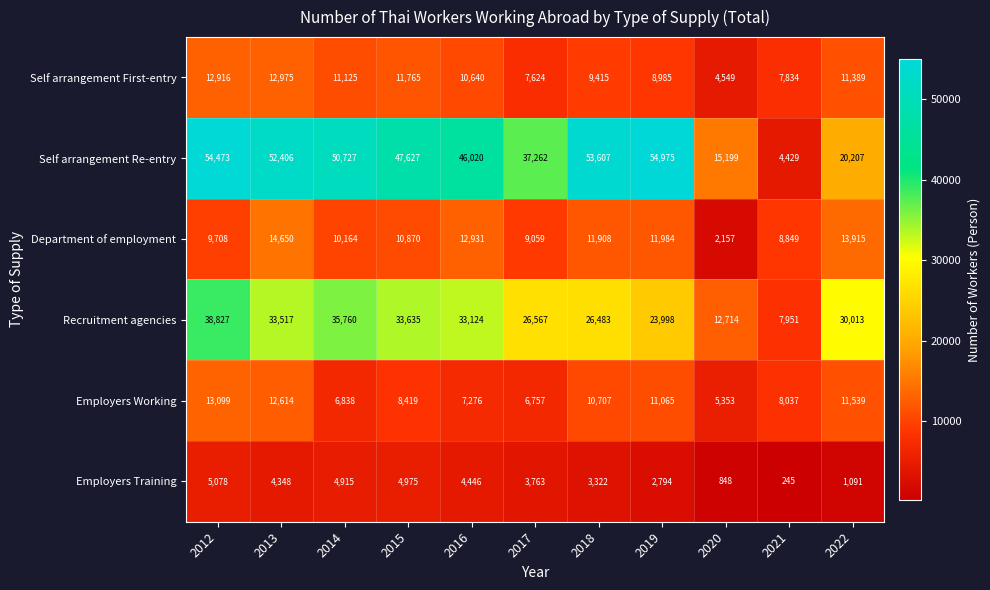

Between 2012 and 2022, which series saw the biggest shift?

Self arrangement Re-entry